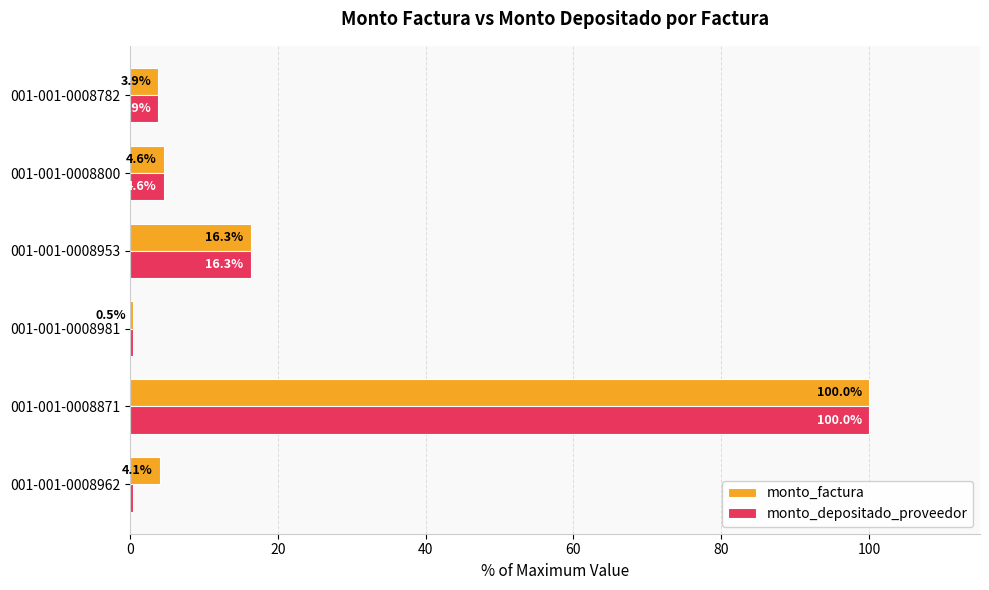

Count the number of data series in this chart.

2